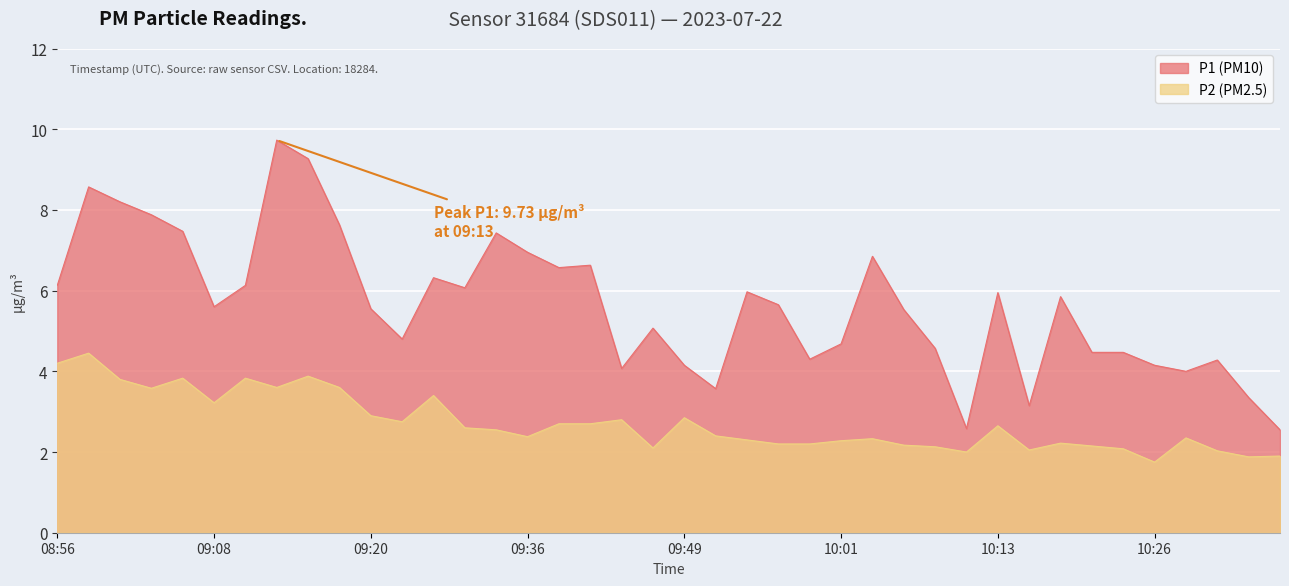

What is the difference between the maximum and minimum values in the P2 series?

2.7